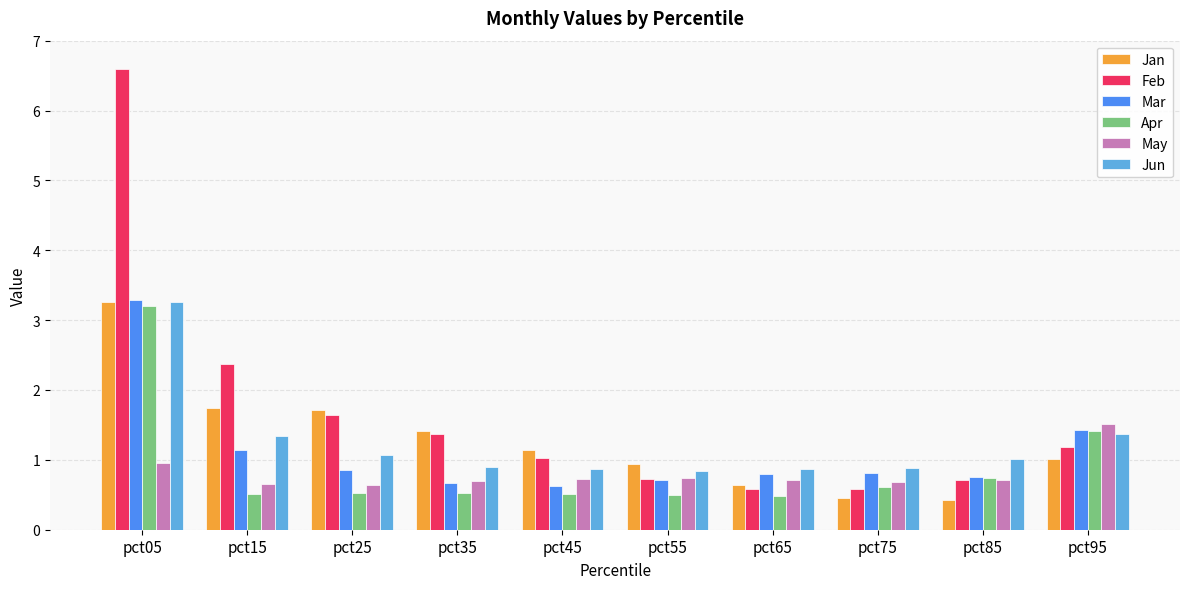

Are the bars horizontal?

No